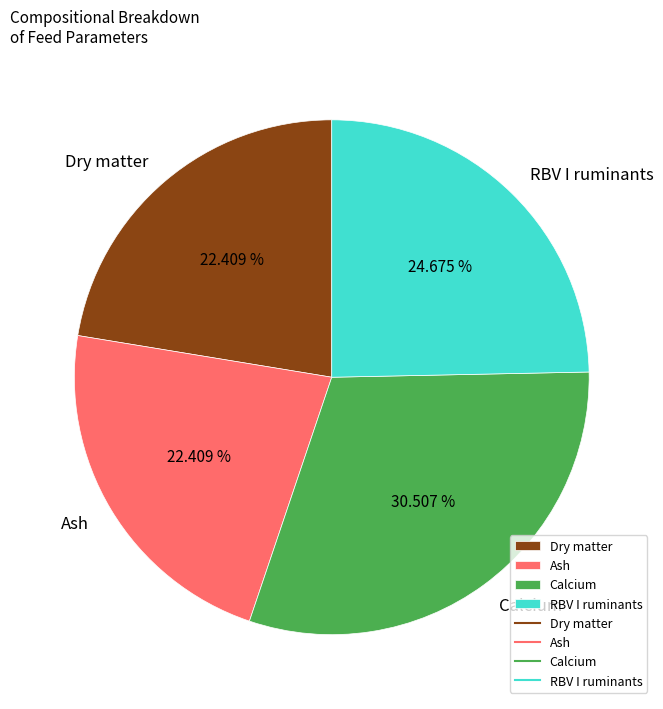

Which has a higher value, RBV I ruminants or Calcium?

Calcium